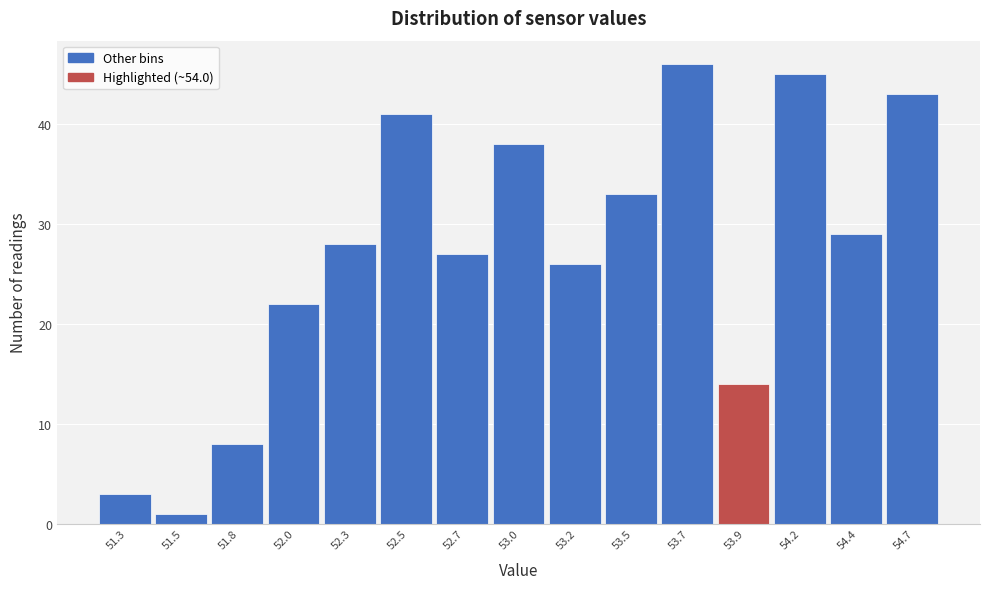

Reading left to right, extract all data points from this chart.

3	1	8	22	28	41	27	38	26	33	46	14	45	29	43